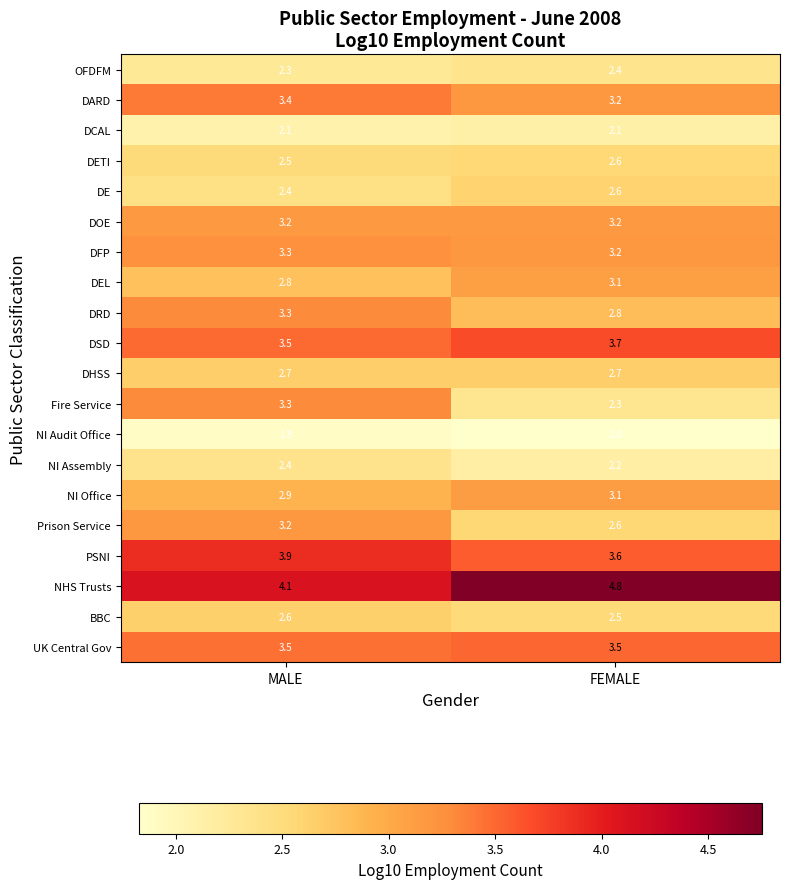

The DCAL series shows 1.3 at MALE. True or false?

False